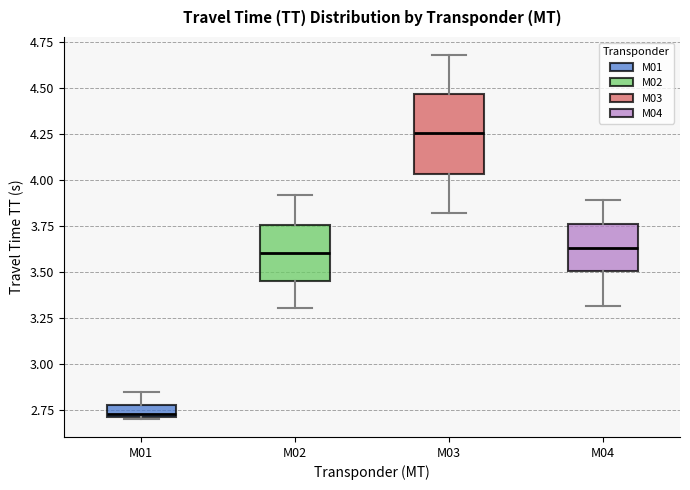

Where is the lower edge of the box for M01 on the y-axis? The values are not printed on the chart, so give them approximately, as read against the axis.

2.70